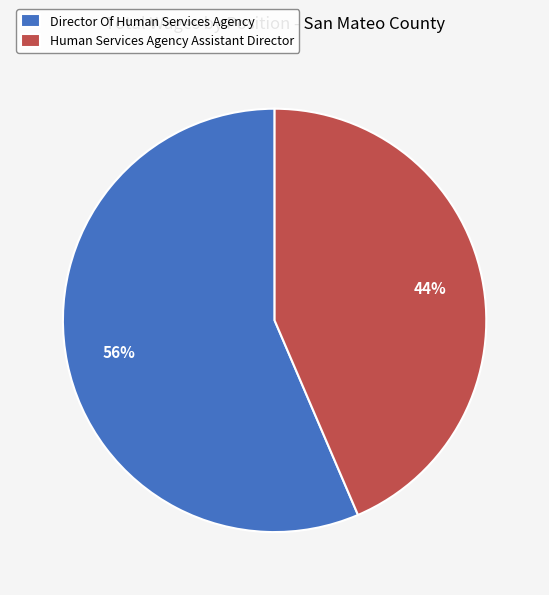

How many slices are in this pie chart?

2